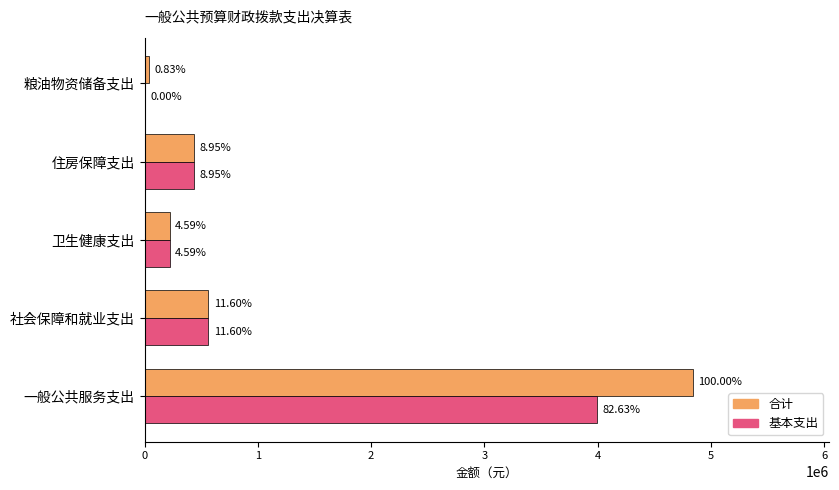

What are all the series names shown in the legend?

合计, 基本支出